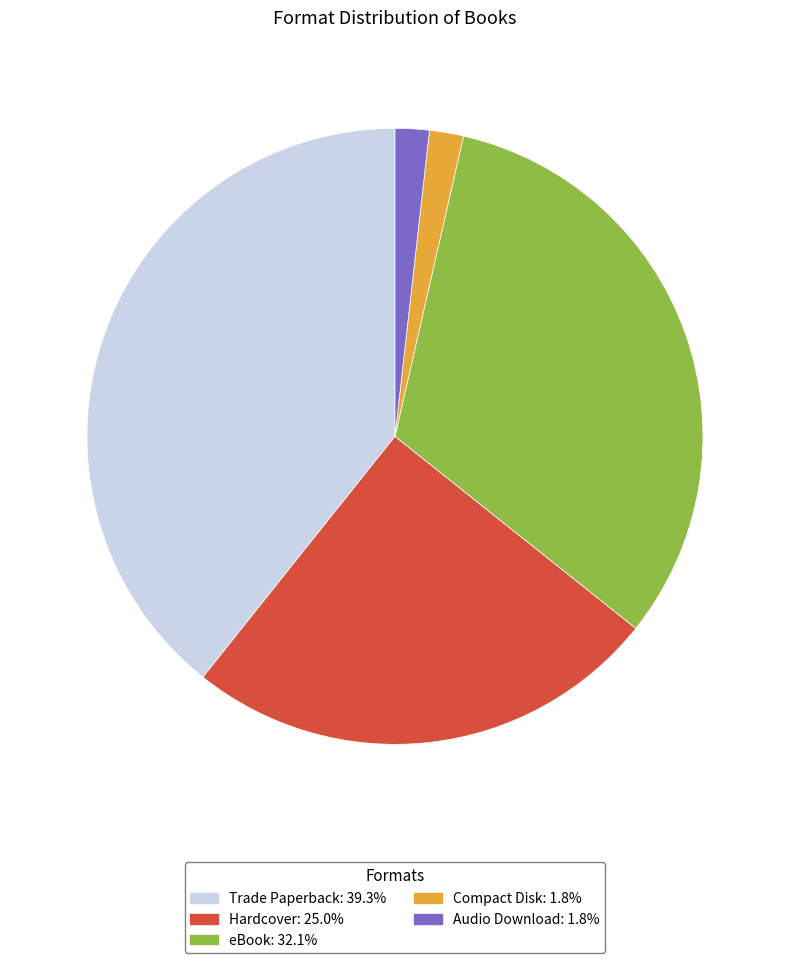

How many segments does this pie chart have?

5